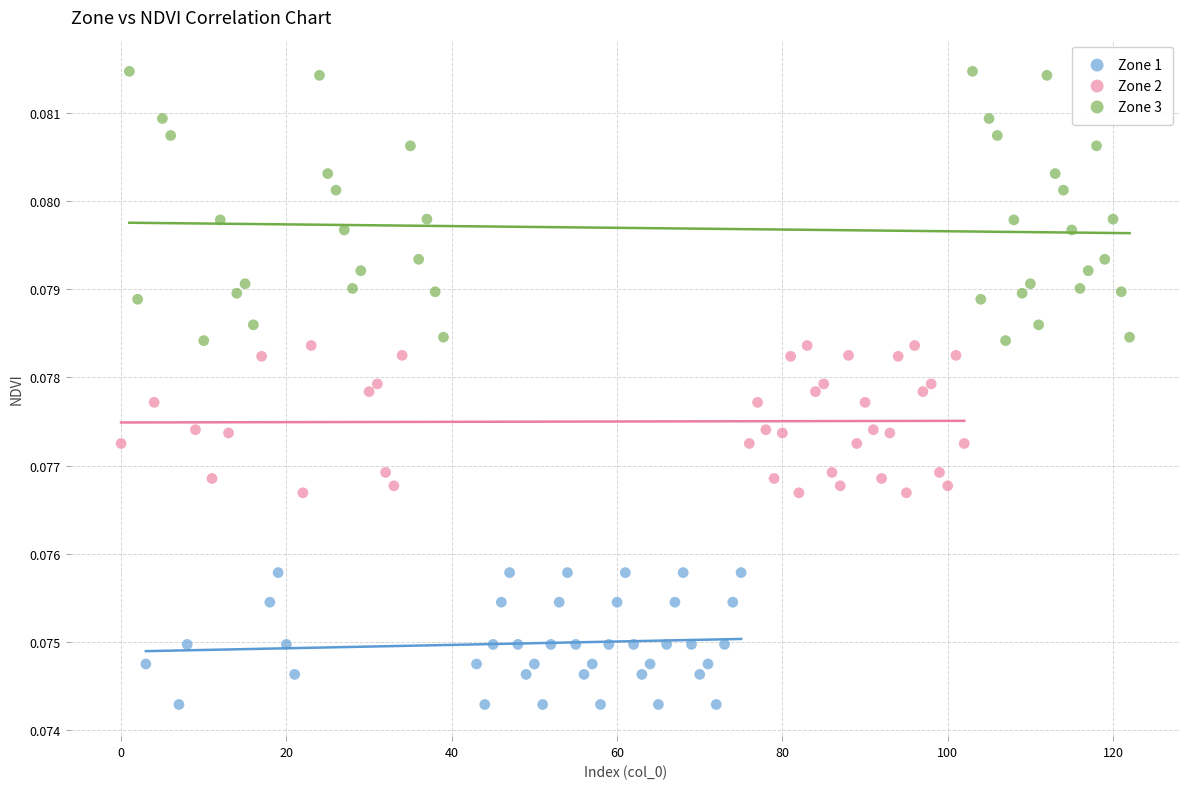

Which series reaches the minimum Y coordinate?

Zone 1